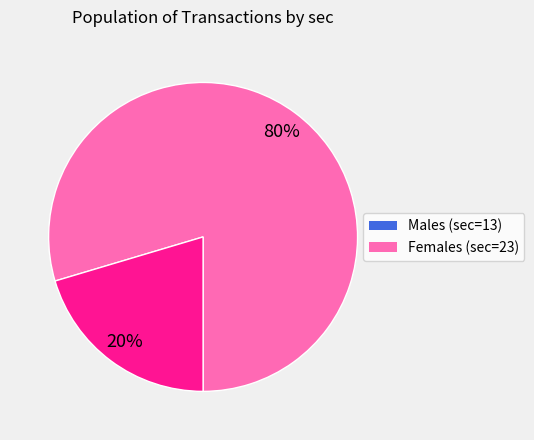

Is there any slice that represents more than half of the pie?

Yes